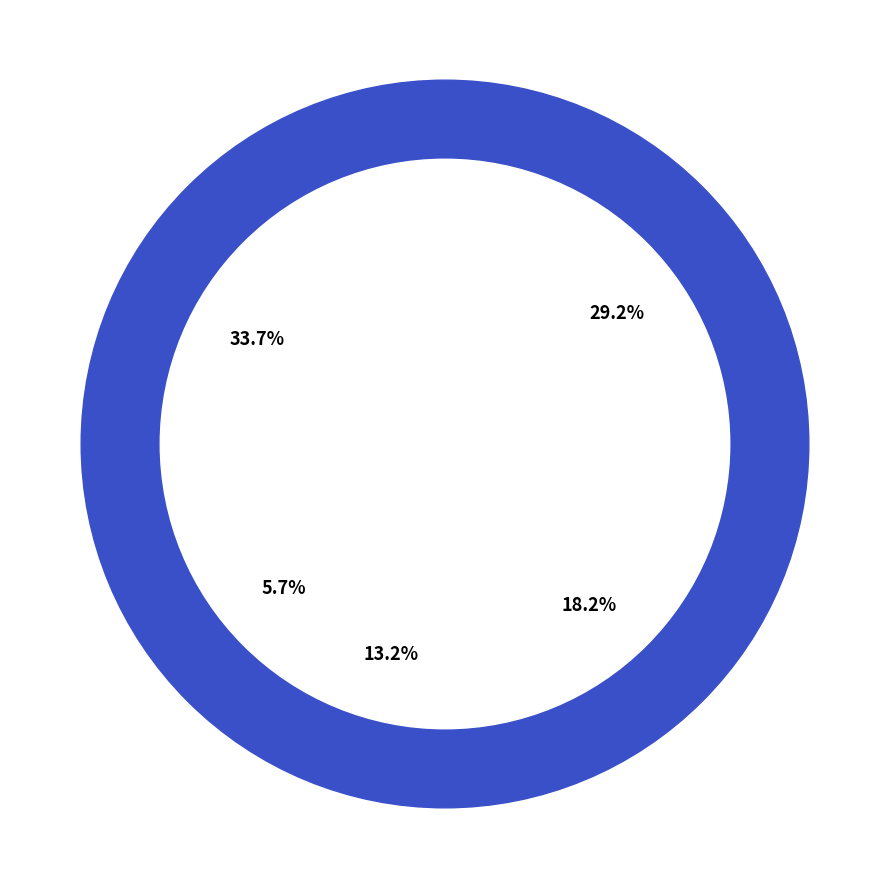

Which category has the smallest portion of the pie?

Hostinger UAB